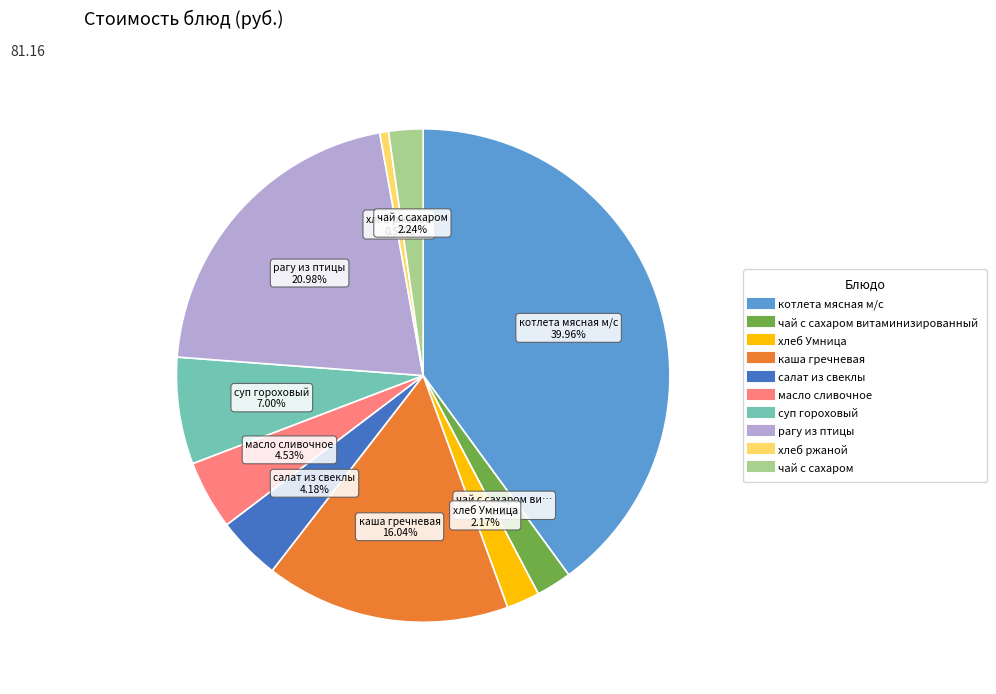

Is there any slice that represents more than half of the pie?

No